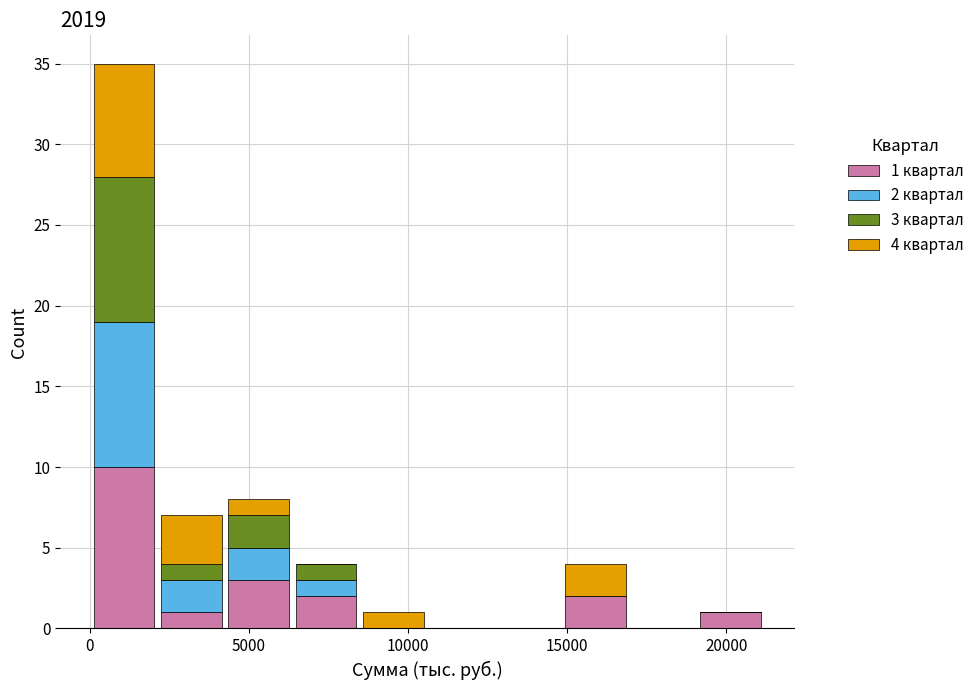

Which range on the x-axis has the tallest stacked bar (by total height)?

0 to 2000